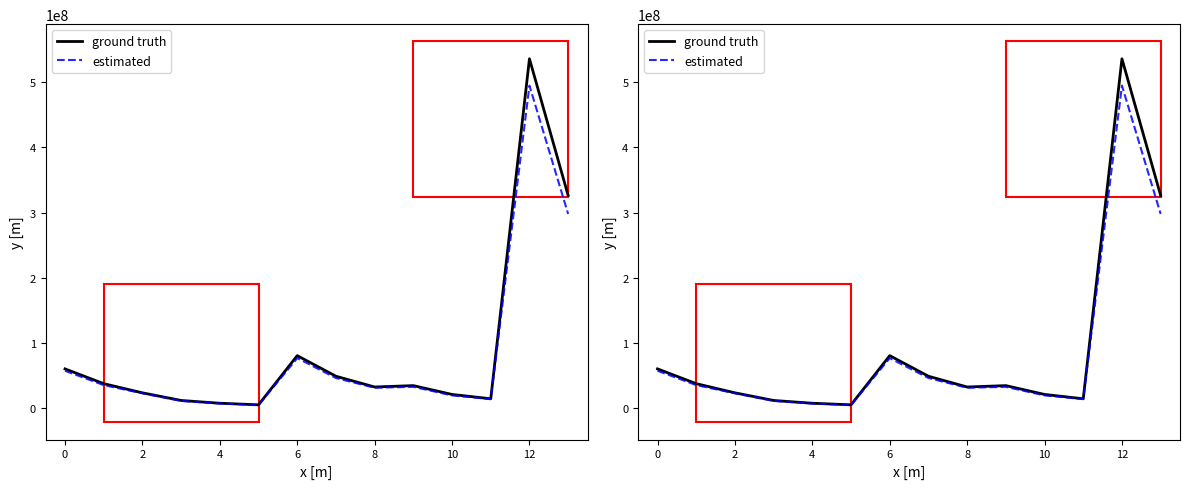

What is the approximate value of estimated at 11, to the nearest 10?

13140780